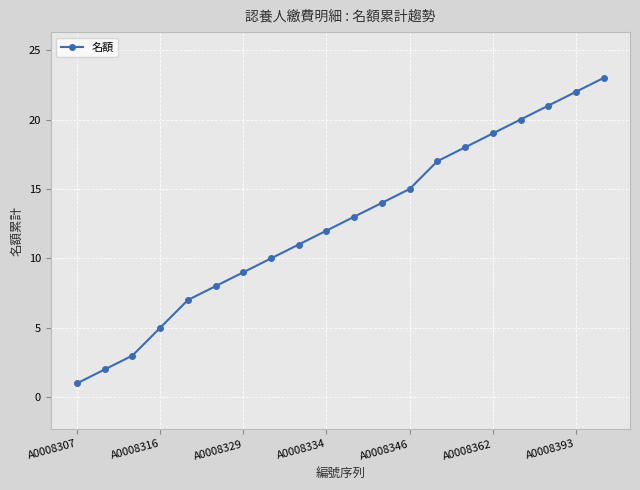

What is the maximum value shown in the chart?

23